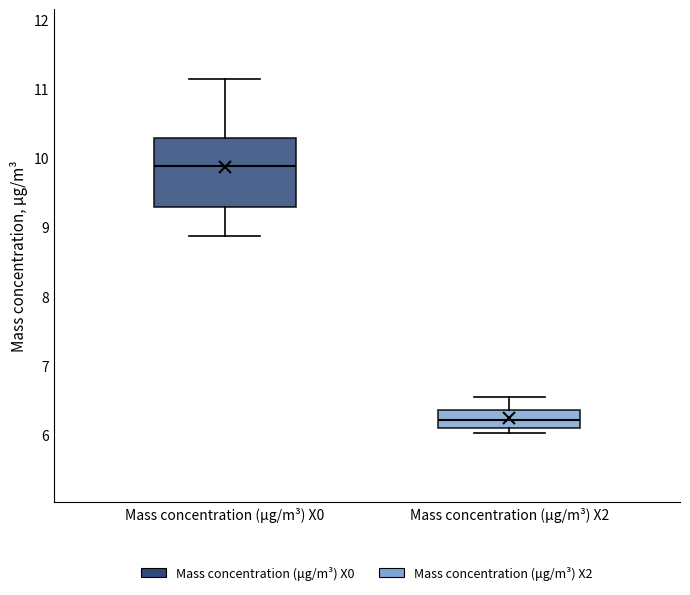

Reading left to right, read every box against the y-axis: the position of its median line, the range the box covers, and the ends of its whiskers. The values are not printed on the chart, so give them approximately, as read against the axis.

Mass concentration (μg/m³) X0: median 9.9, box 9.3 to 10.3, whiskers 8.9 to 11.2
Mass concentration (μg/m³) X2: median 6.2, box 6.1 to 6.4, whiskers 6.0 to 6.6